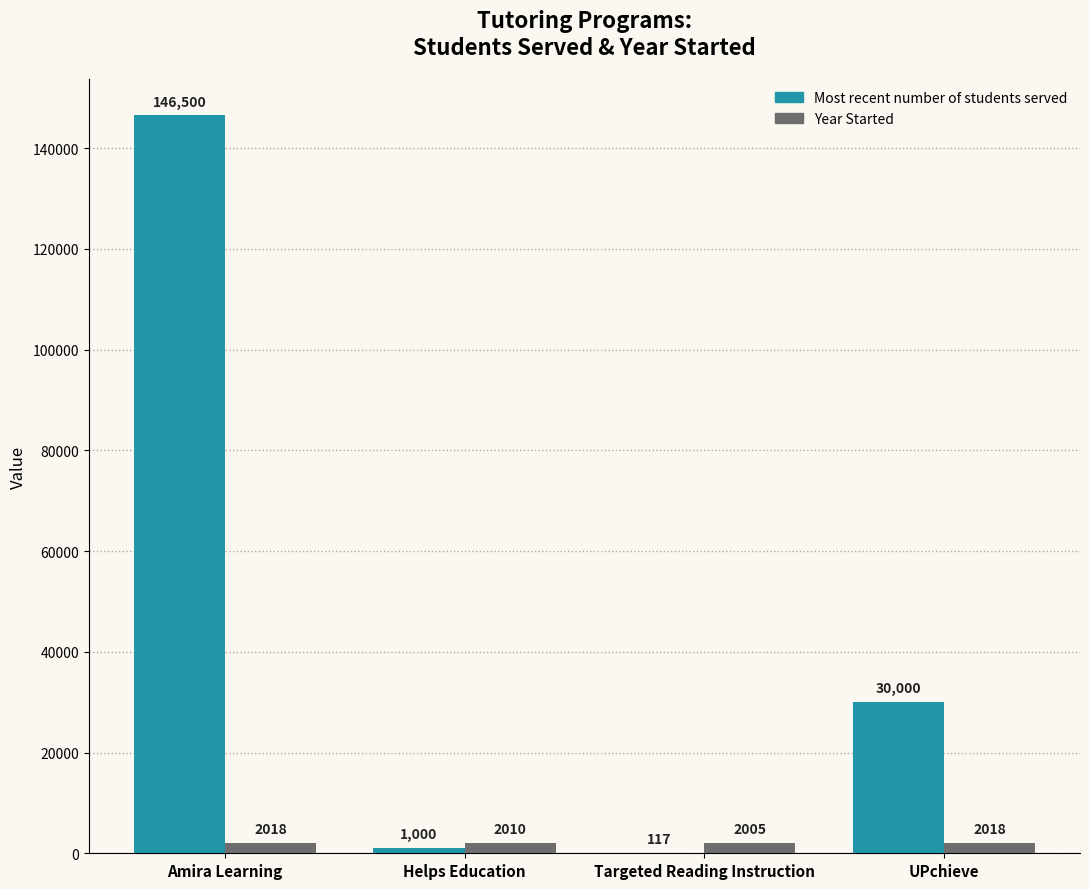

Which label corresponds to the largest value in the chart?

Amira Learning